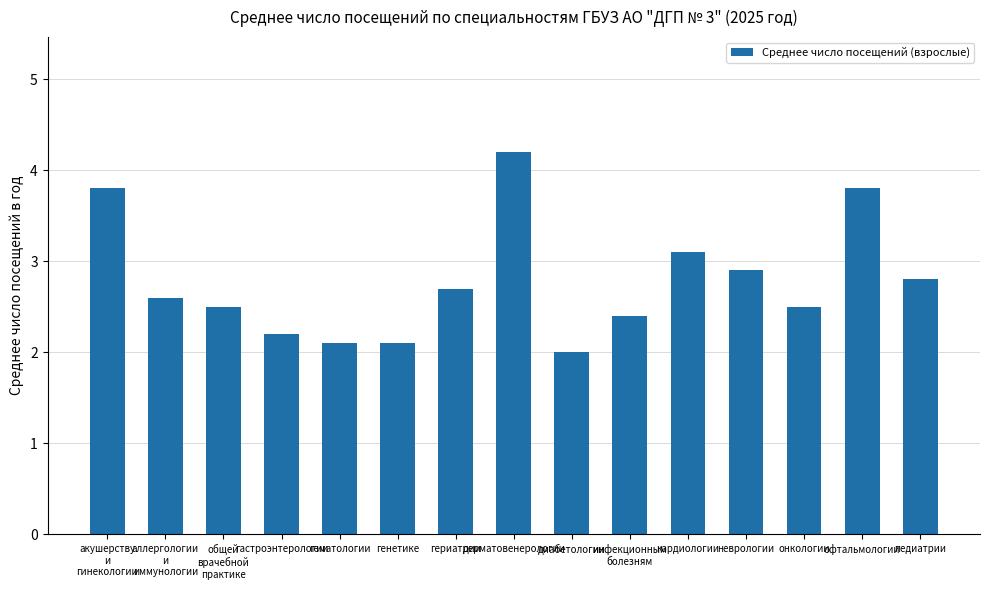

What is the label of the 10th bar from the right?

генетике